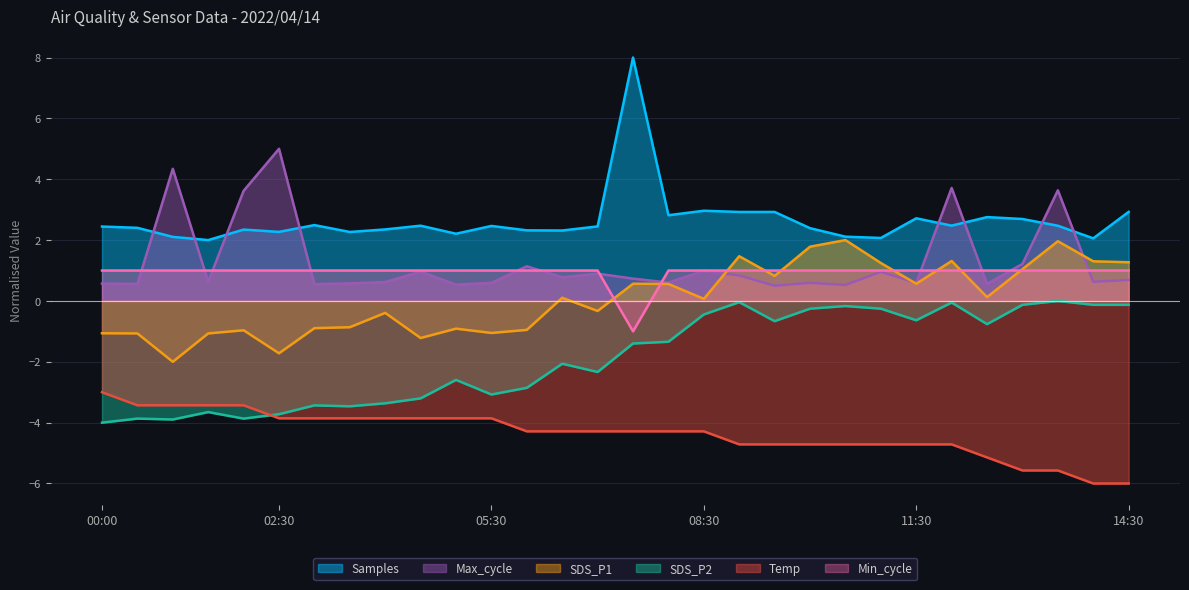

At 11:00, list the series in order from smallest to largest.

Temp, SDS_P2, Max_cycle, Min_cycle, SDS_P1, Samples